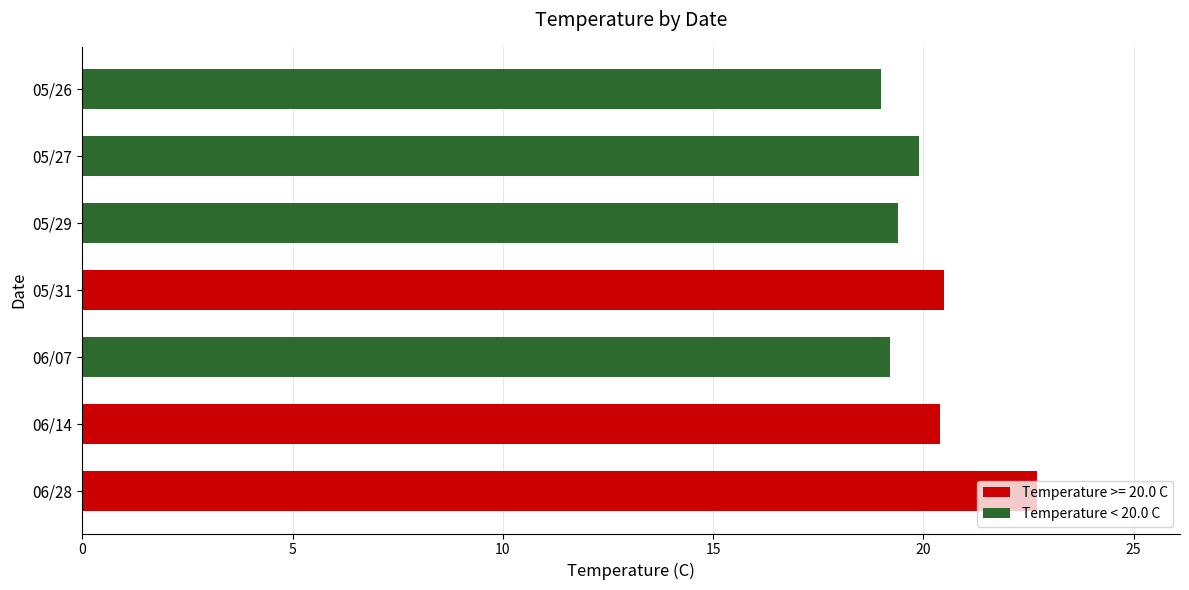

Which category has the highest value across all series?

06/28